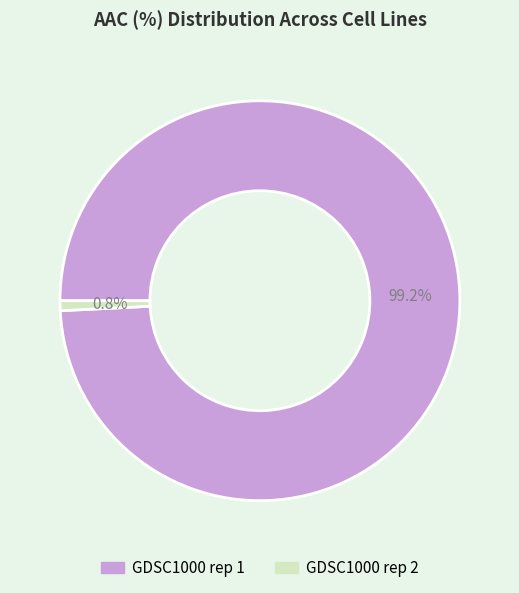

What percentage is NOT represented by GDSC1000 rep 2?

99.2%